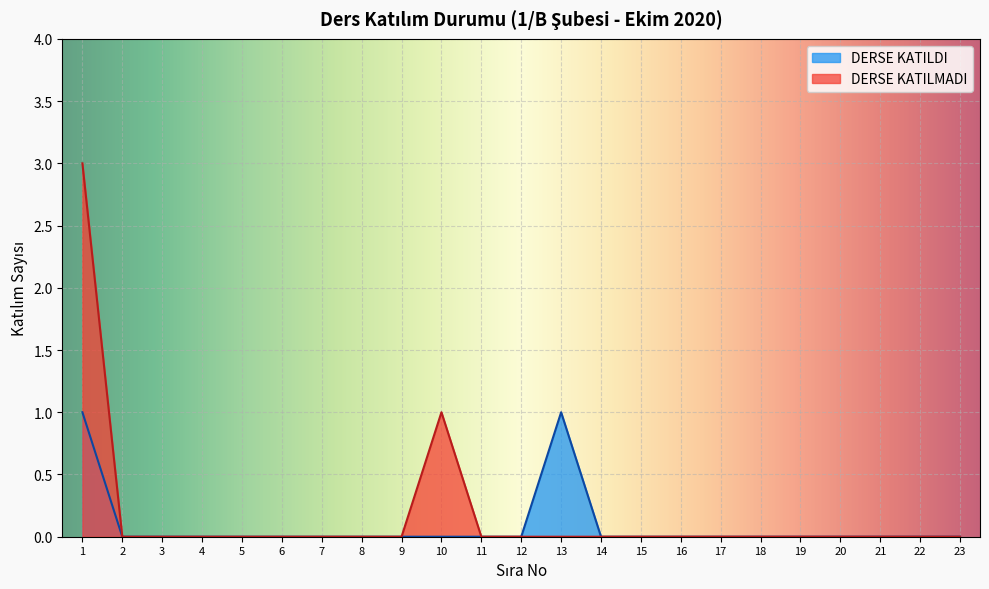

Where is the first local maximum for DERSE KATILMADI?

10